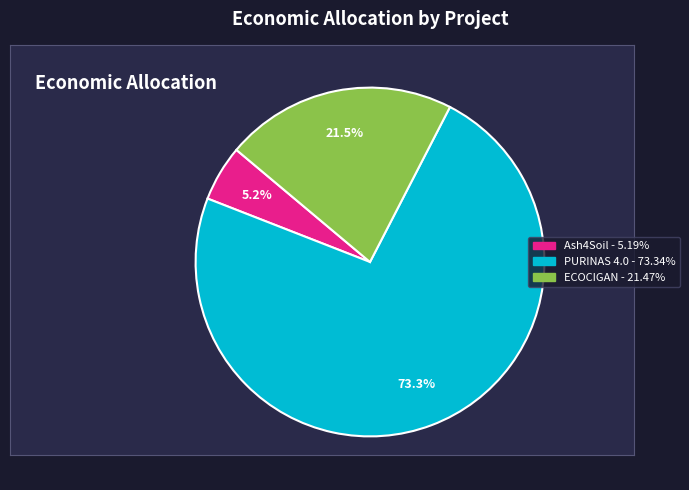

Rank the categories by value from lowest to highest.

Ash4Soil, ECOCIGAN, PURINAS 4.0